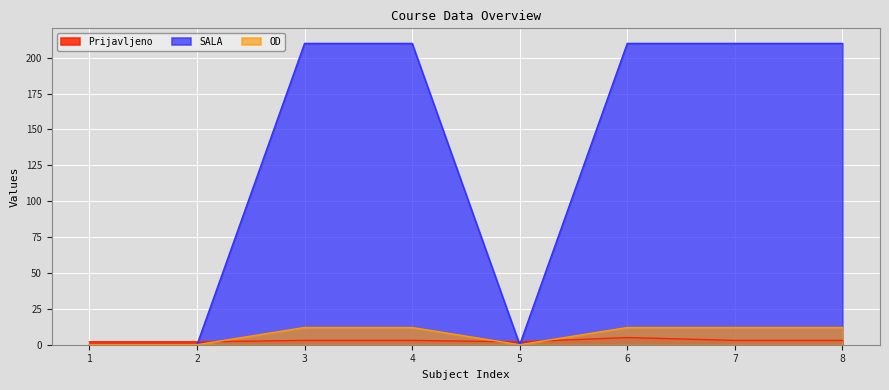

Rank the series by their maximum value, from highest to lowest.

SALA, OD, Prijavljeno